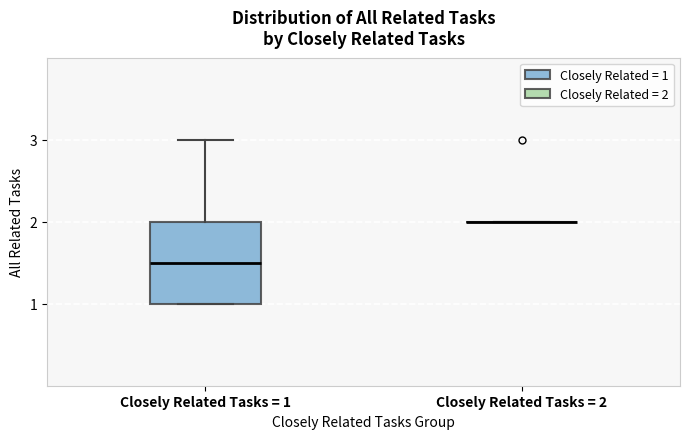

Where does the median line of the box for Closely Related Tasks = 1 sit on the y-axis? The values are not printed on the chart, so give them approximately, as read against the axis.

1.5